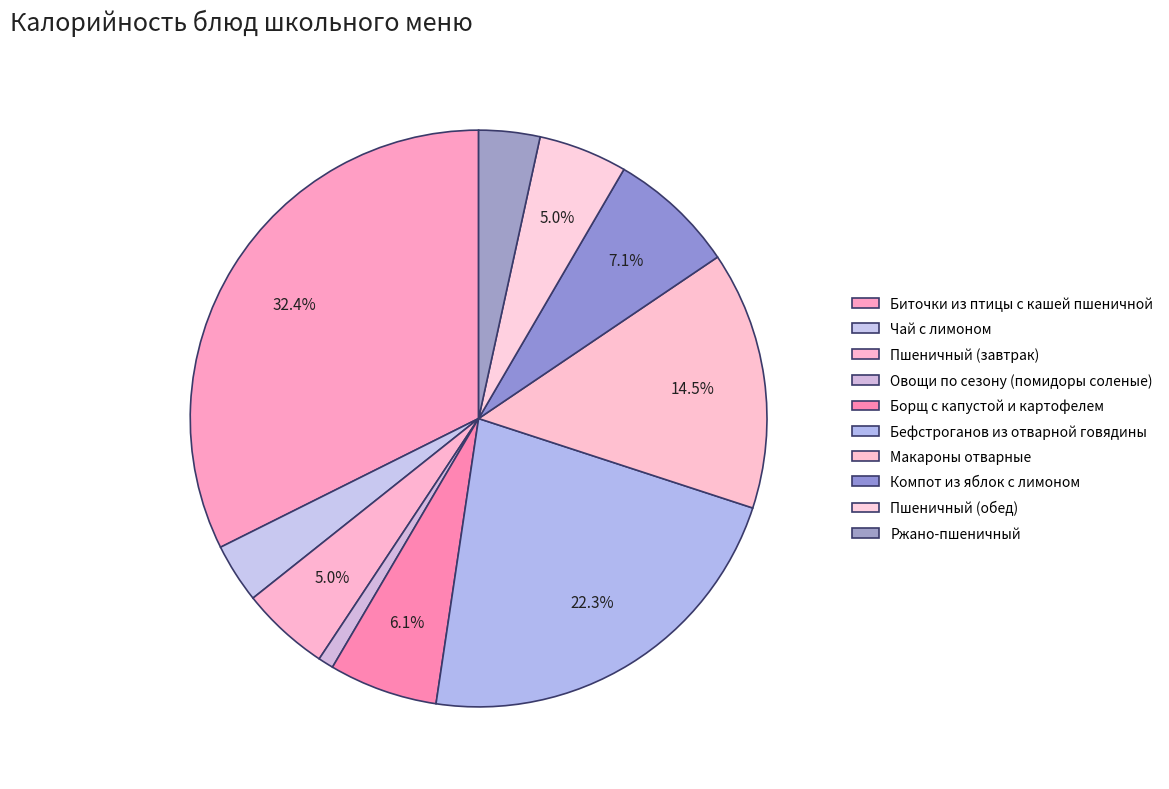

Which category has the biggest portion of the pie?

Биточки из птицы с кашей пшеничной